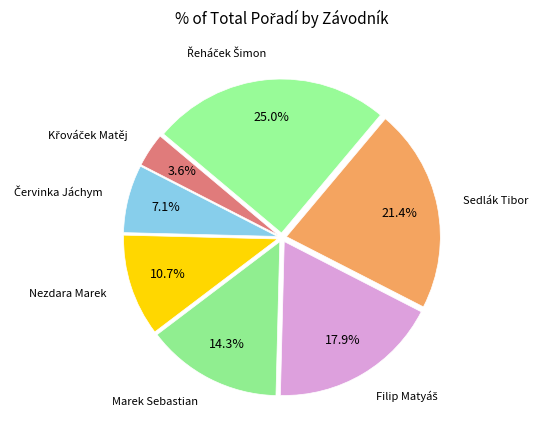

Does Marek Sebastian account for over 50% of the chart?

No